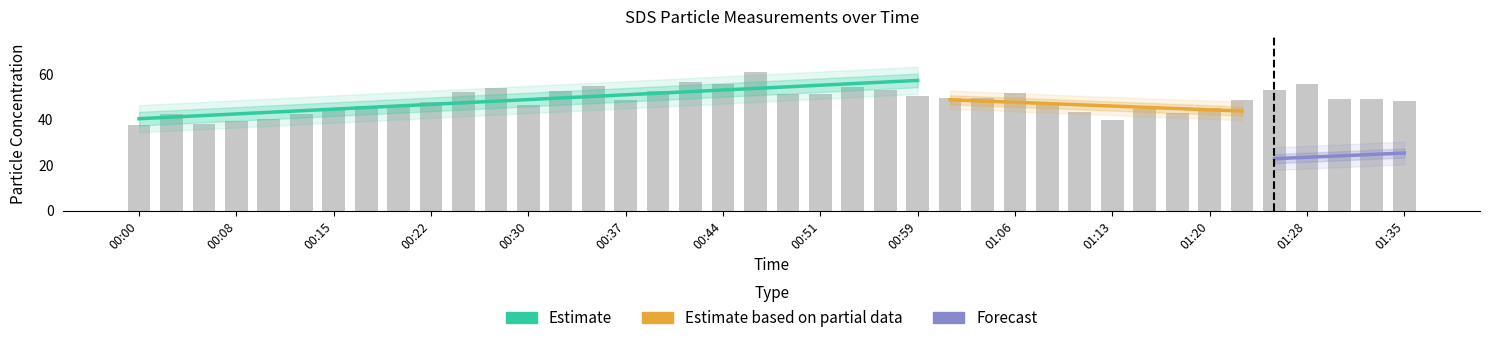

Is it true that the value at 00:49 is 23.8?

False